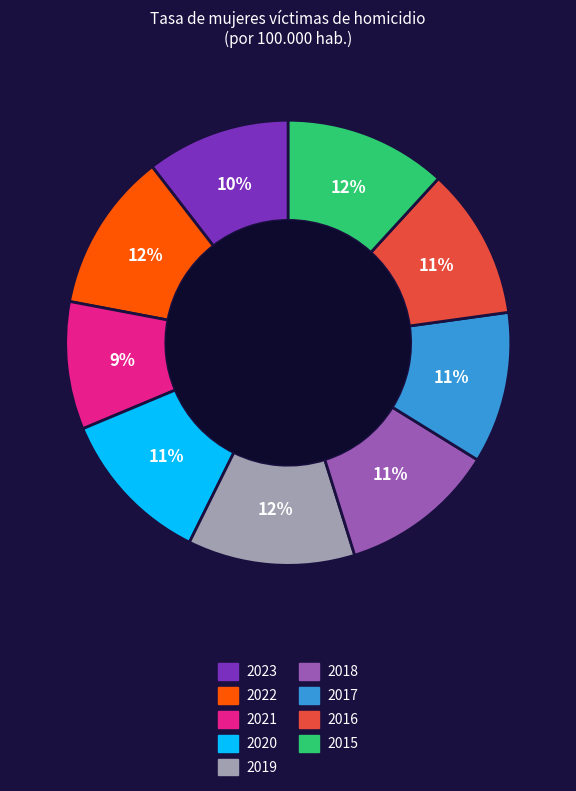

Which slice is the smallest?

2021